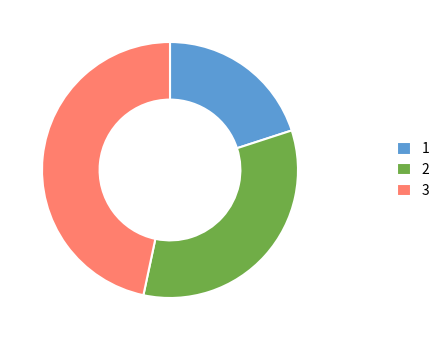

Is the sum of 2 and 3 greater than half?

Yes